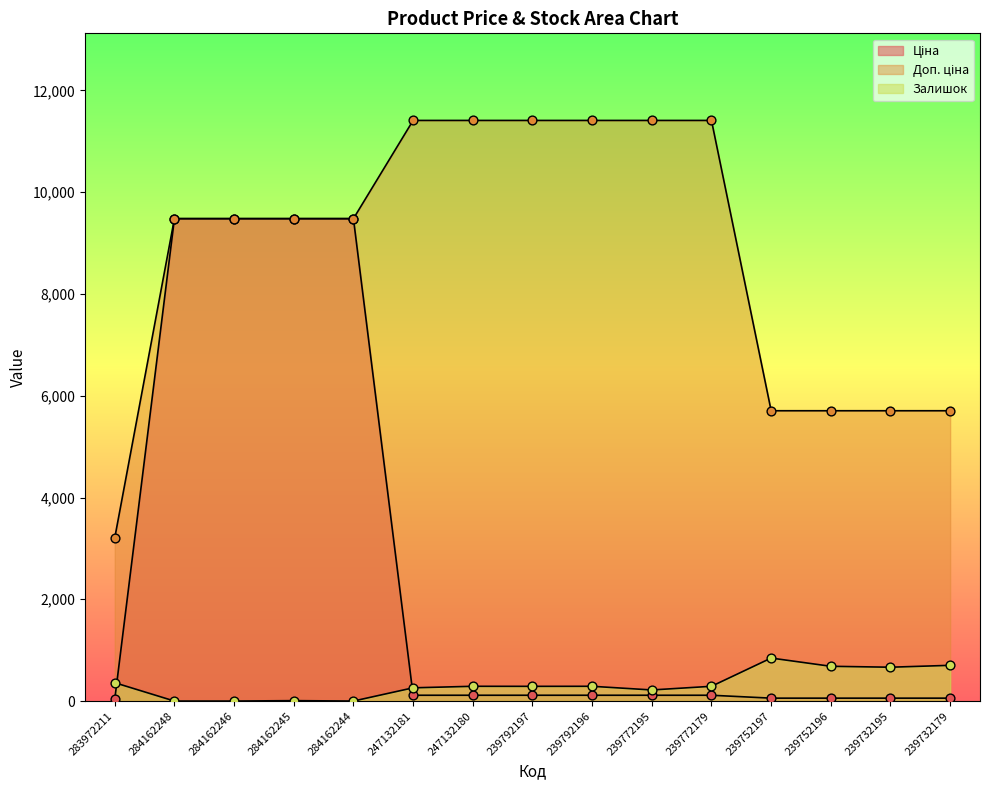

Which series has the largest Y range (max minus min)?

Ціна